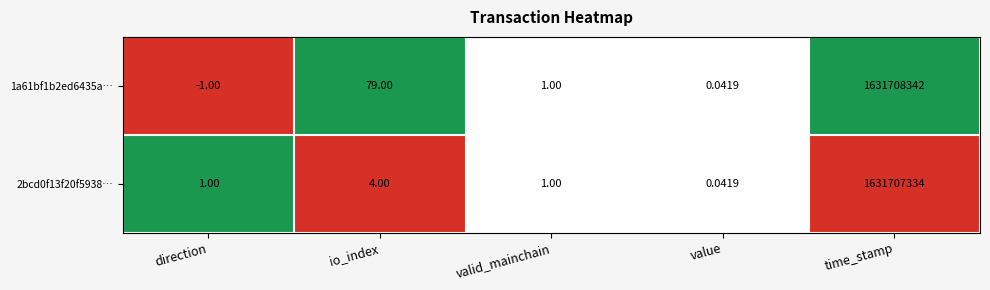

How many distinct data groups are displayed?

2